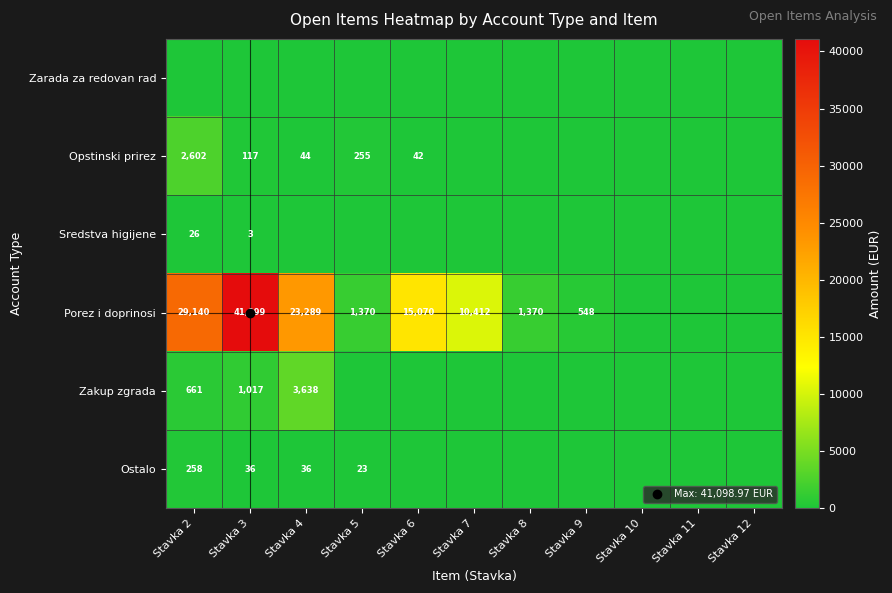

Between Stavka 7 and Stavka 8, which is larger?

Stavka 7